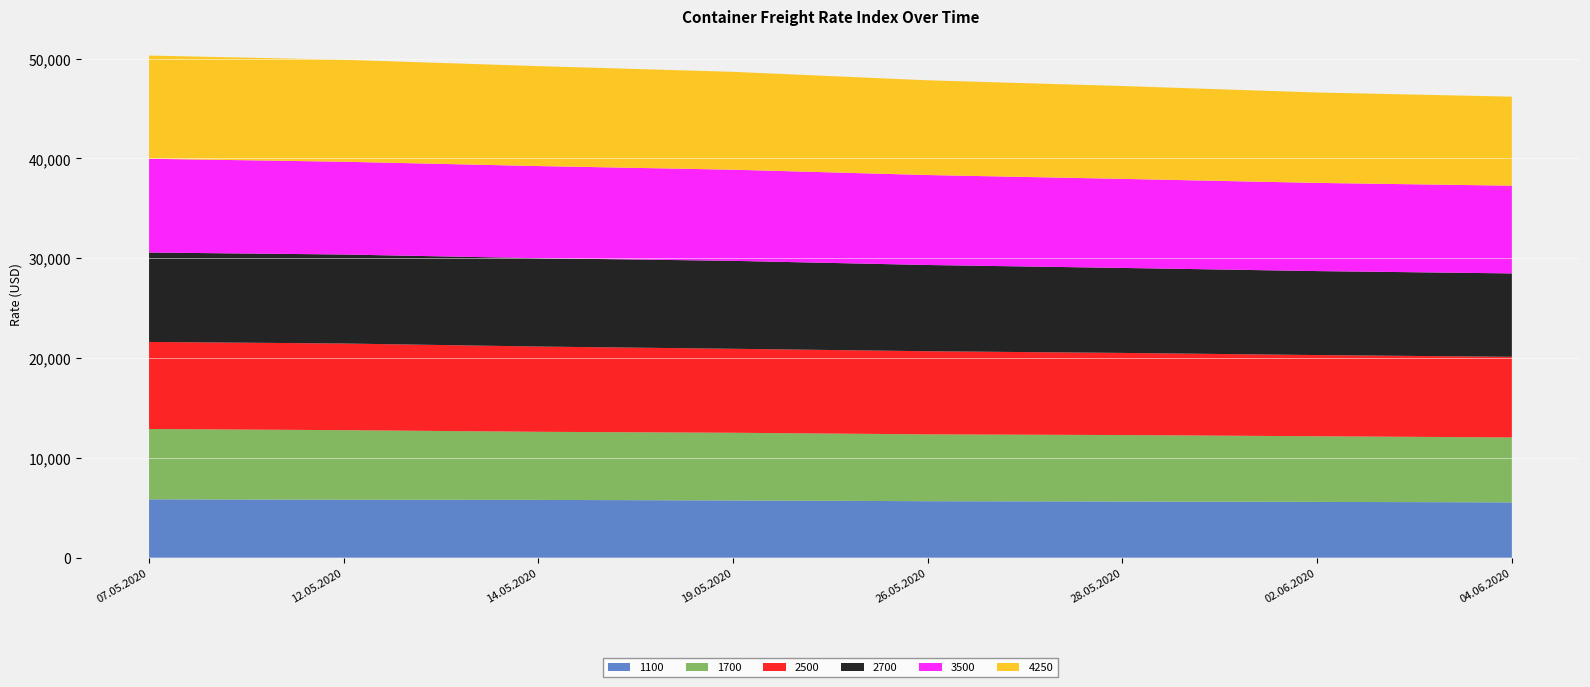

Reading left to right, list all the values displayed in this chart.

1100: 07.05.2020=5846	12.05.2020=5808	14.05.2020=5786	19.05.2020=5735	26.05.2020=5658	28.05.2020=5629	02.06.2020=5588	04.06.2020=5541
1700: 07.05.2020=7047	12.05.2020=6968	14.05.2020=6825	19.05.2020=6780	26.05.2020=6697	28.05.2020=6656	02.06.2020=6576	04.06.2020=6506
2500: 07.05.2020=8723	12.05.2020=8684	14.05.2020=8544	19.05.2020=8415	26.05.2020=8330	28.05.2020=8232	02.06.2020=8136	04.06.2020=8078
2700: 07.05.2020=8960	12.05.2020=8917	14.05.2020=8851	19.05.2020=8812	26.05.2020=8641	28.05.2020=8515	02.06.2020=8416	04.06.2020=8359
3500: 07.05.2020=9394	12.05.2020=9296	14.05.2020=9234	19.05.2020=9133	26.05.2020=9015	28.05.2020=8923	02.06.2020=8836	04.06.2020=8790
4250: 07.05.2020=10342	12.05.2020=10219	14.05.2020=10014	19.05.2020=9807	26.05.2020=9492	28.05.2020=9304	02.06.2020=9060	04.06.2020=8919